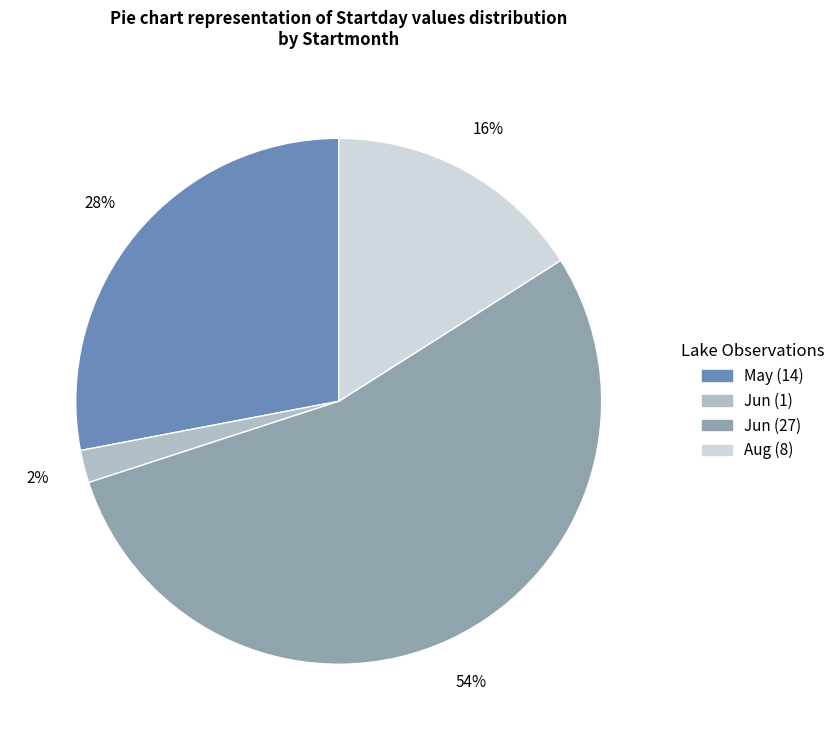

Is there any slice that represents more than half of the pie?

Yes